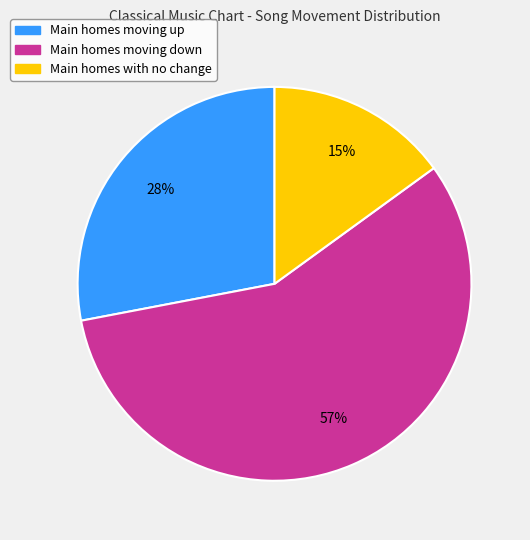

To the nearest percent, what is the average slice percentage?

33%